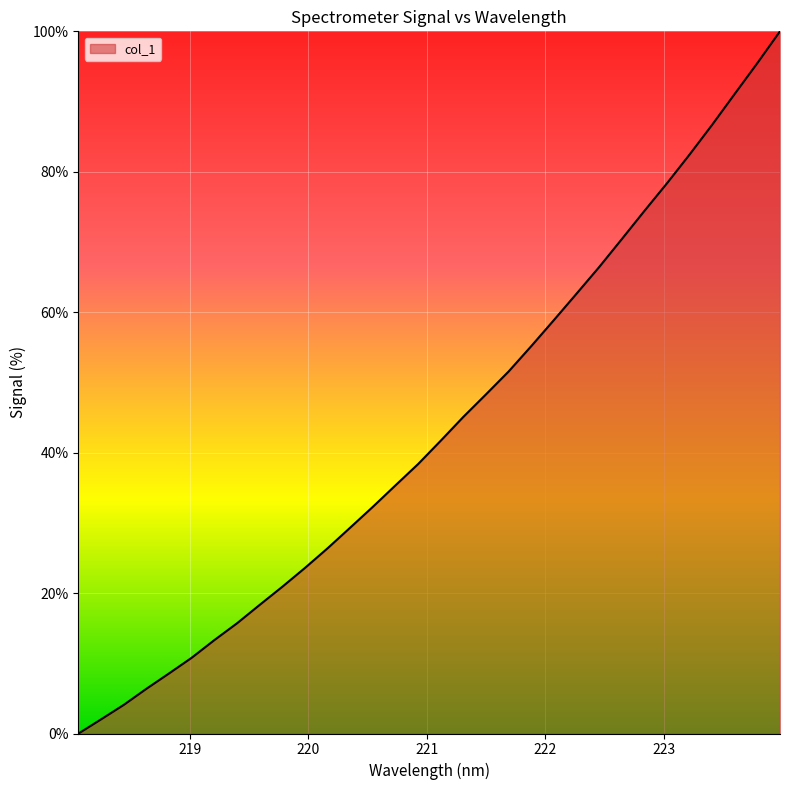

What is the difference between the maximum and minimum values?

100.0